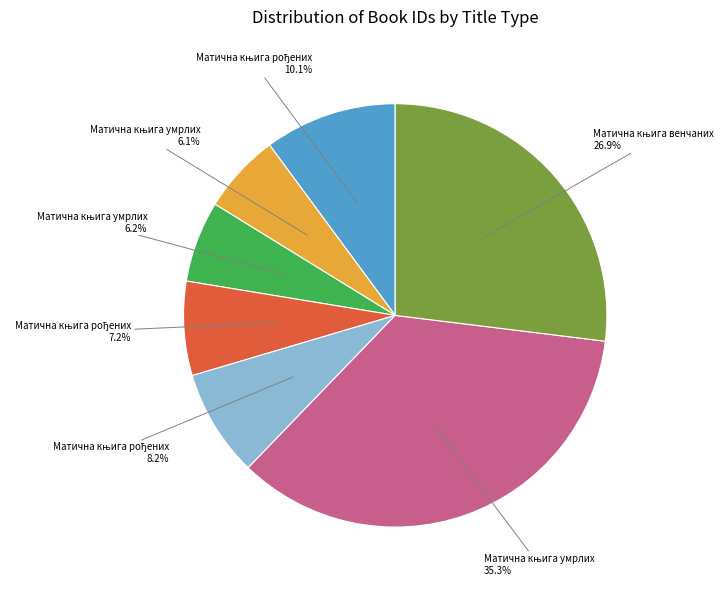

Is there a majority slice in this chart?

No